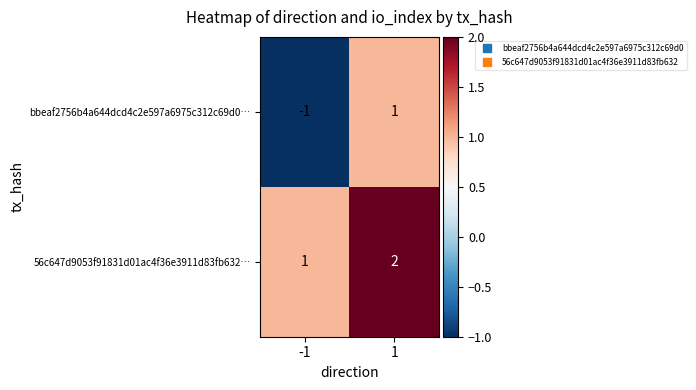

Which series has the largest total across all categories?

56c647d9053f91831d01ac4f36e3911d83fb632…